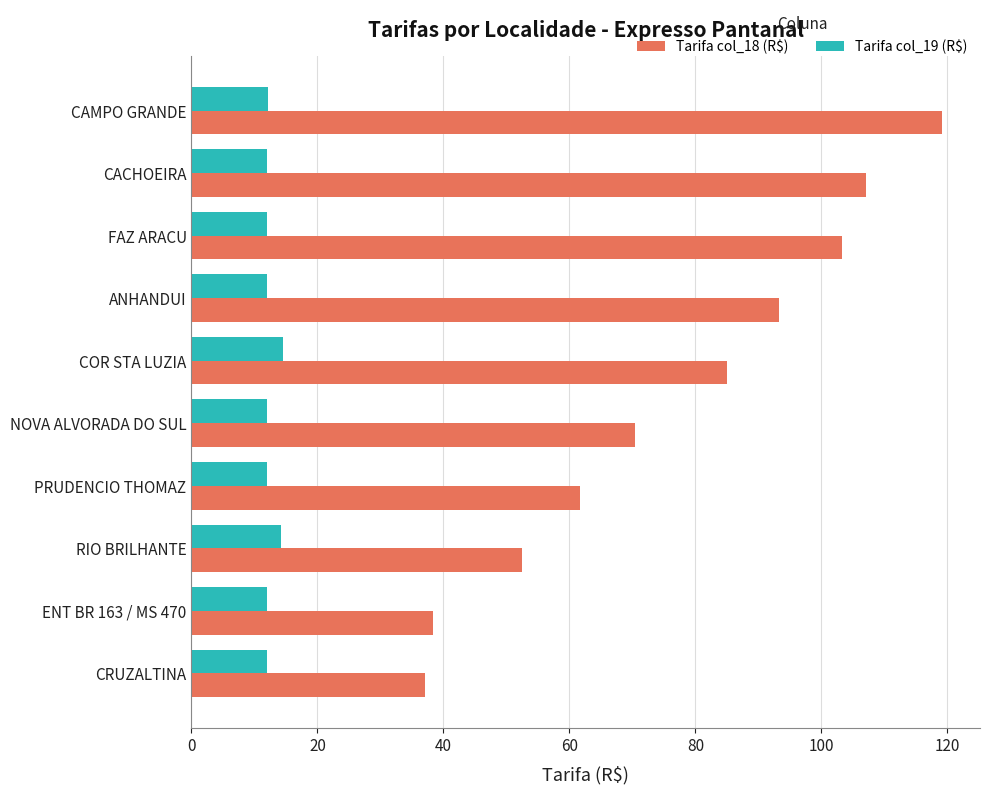

What is the total value across all series at CRUZALTINA?

49.1